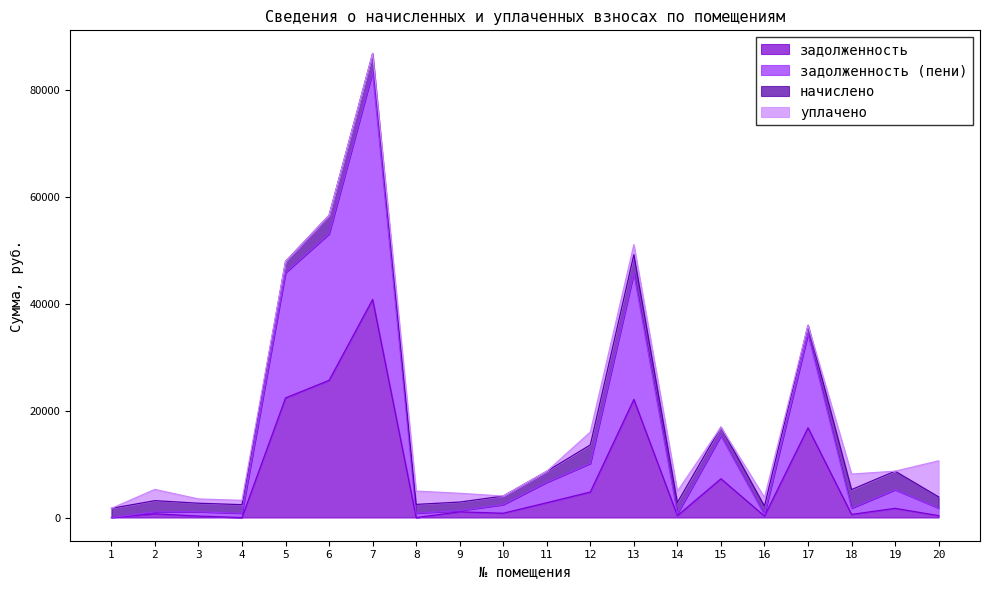

How many values in задолженность (пени) are above zero?

19